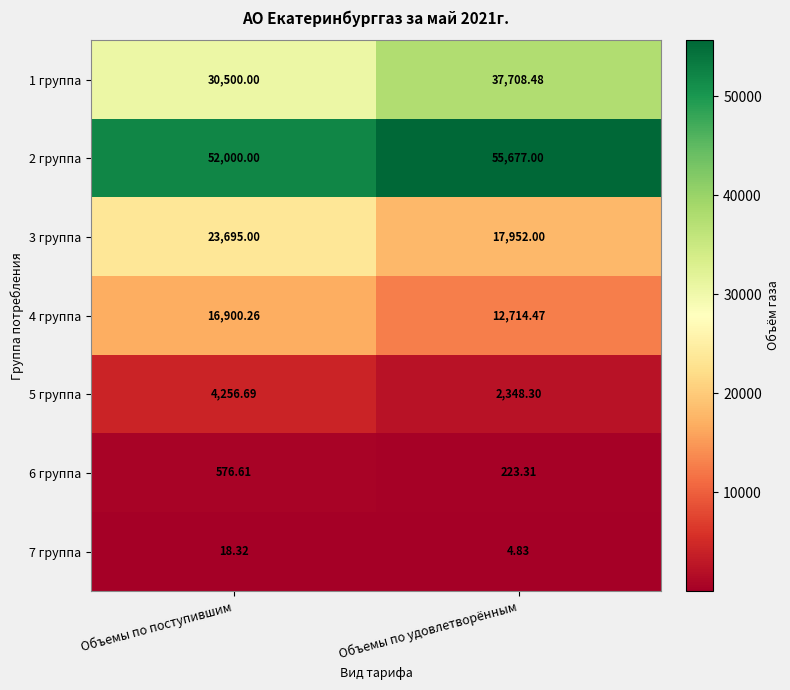

What is the spread (max minus min) of values at Объемы по поступившим?

51981.7